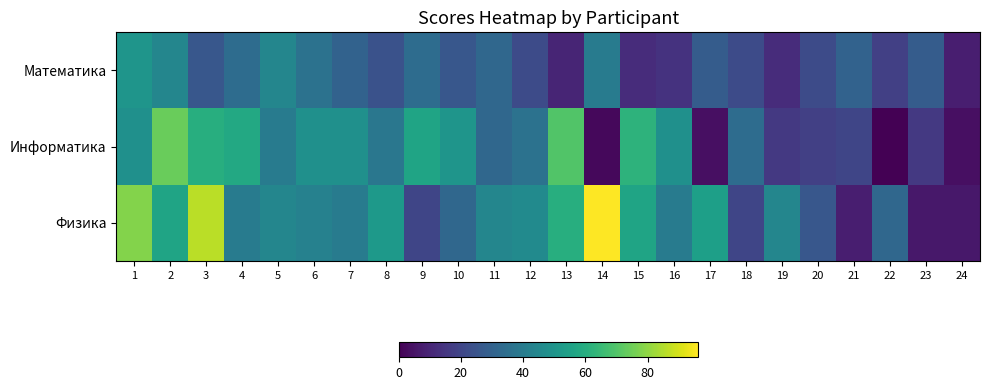

How many series are shown in this chart?

3